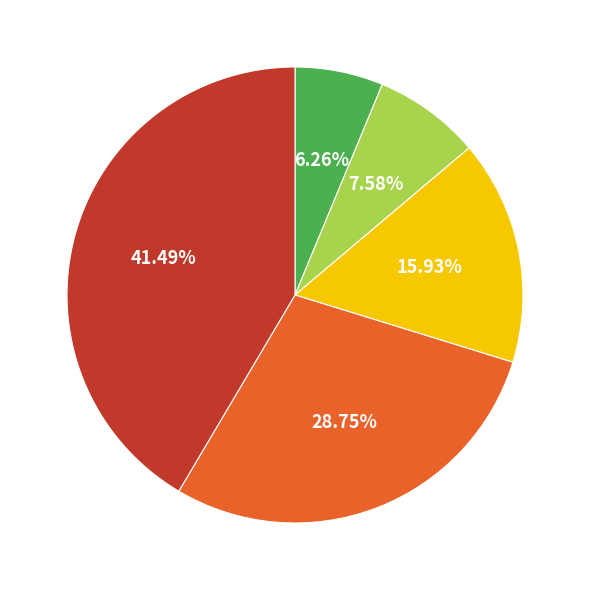

Is there a majority slice in this chart?

No